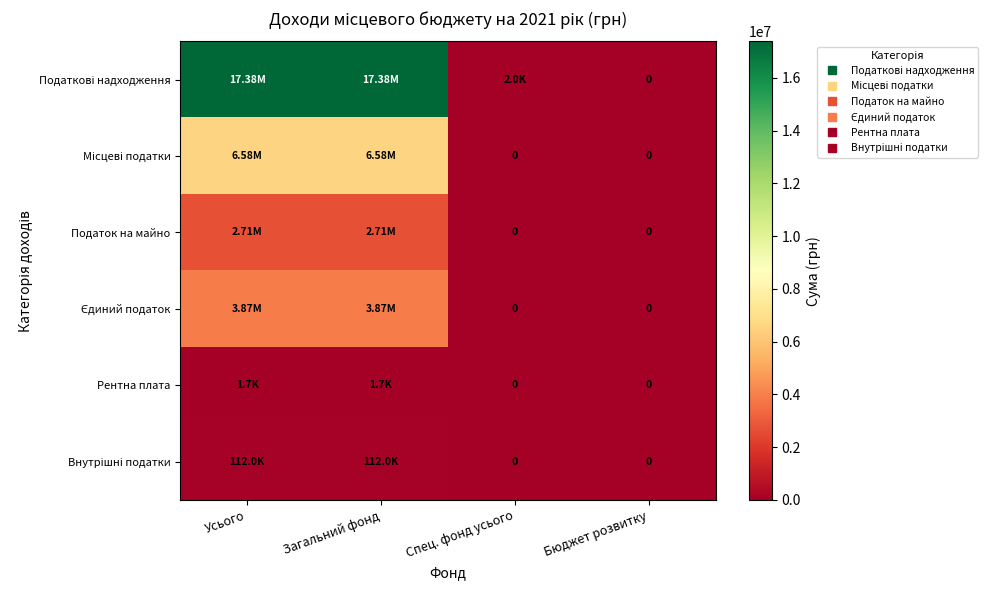

True or false: Внутрішні податки has a value of 0 at Бюджет розвитку.

True